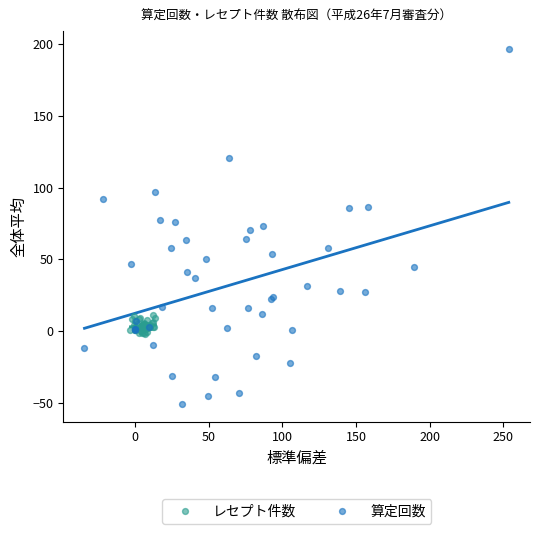

Which series reaches the minimum Y coordinate?

算定回数